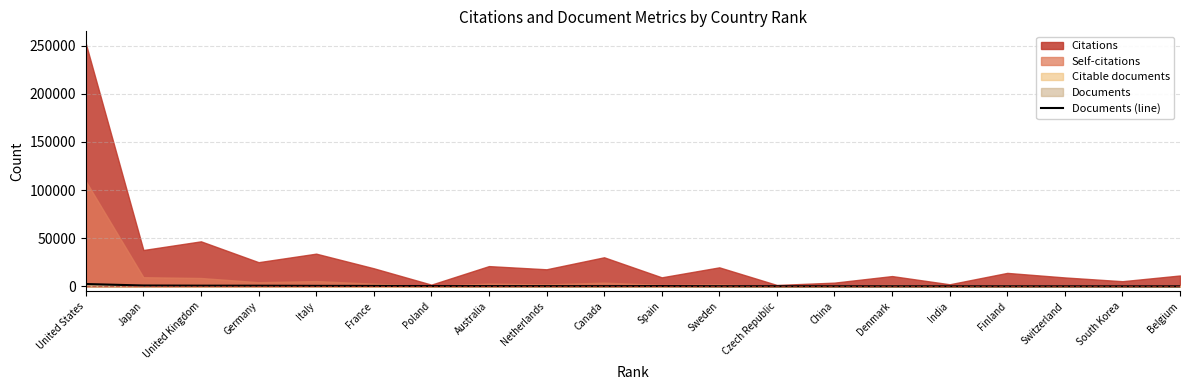

What is the label of the 7th point from the left?

Poland